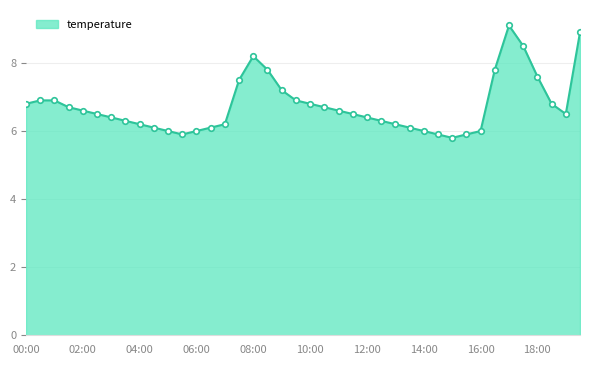

What is the minimum value shown in the chart?

5.8